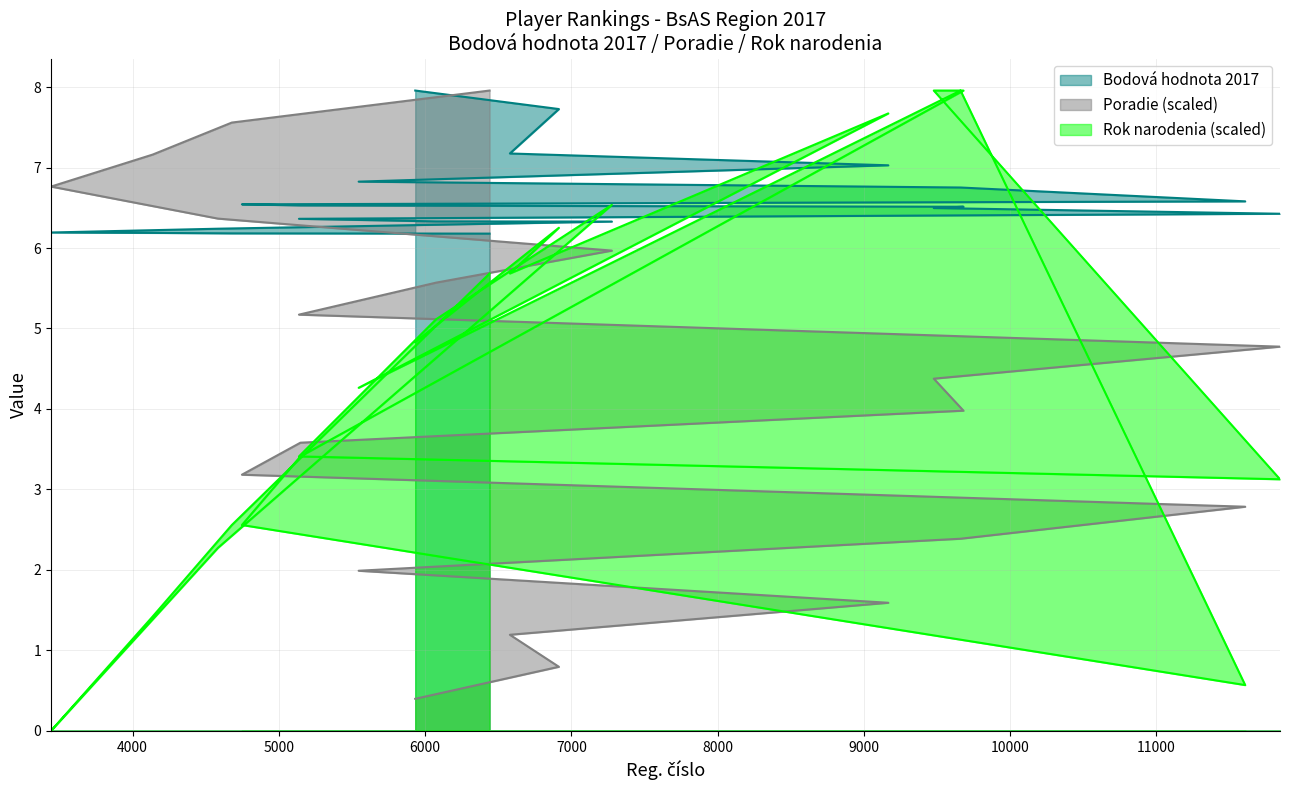

Between 9661 and 11845, which series saw the biggest shift?

Rok narodenia